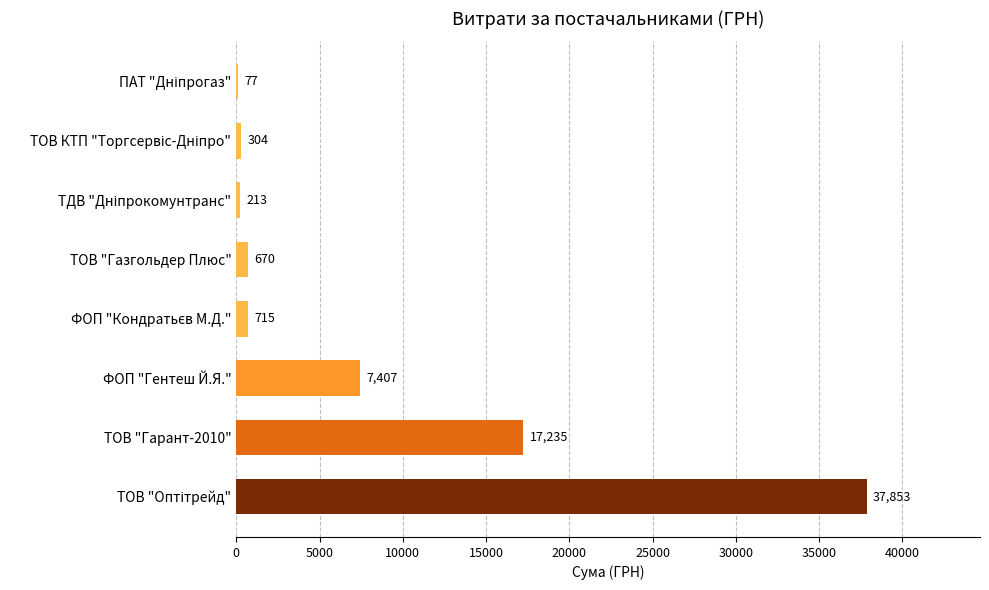

What is the sum of all values?

64474.0